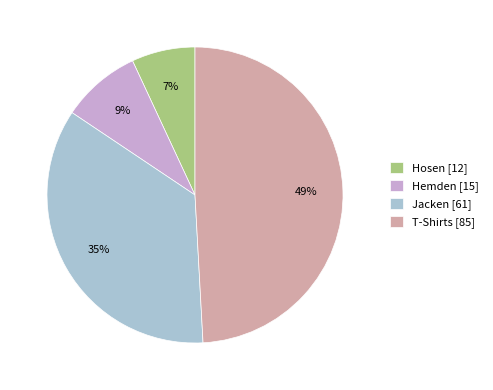

To the nearest percent, what is the combined percentage of T-Shirts and Hosen?

56%